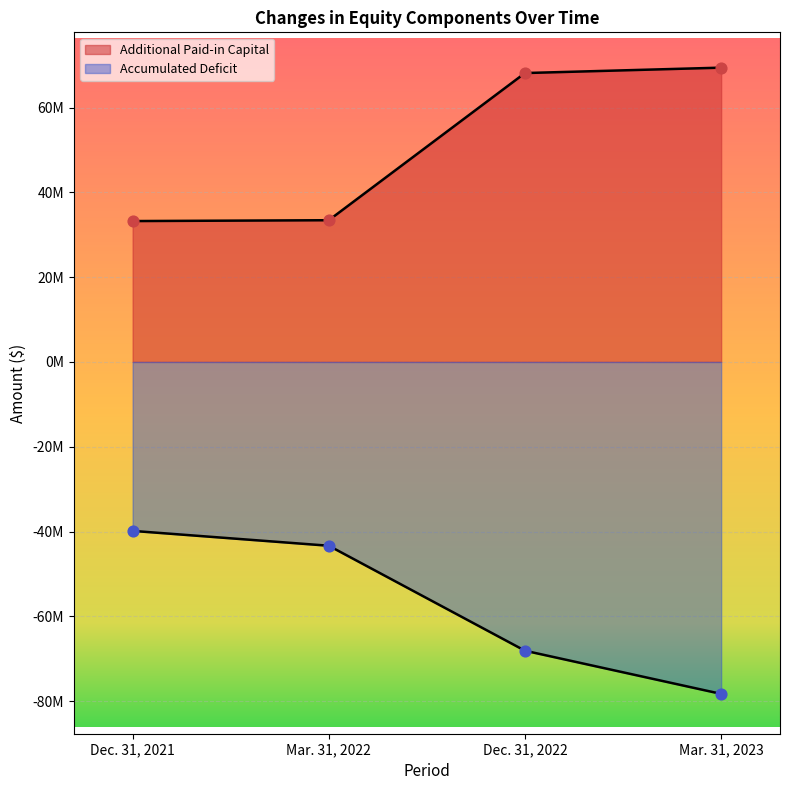

Which series has the largest total across all categories?

Additional Paid-in Capital